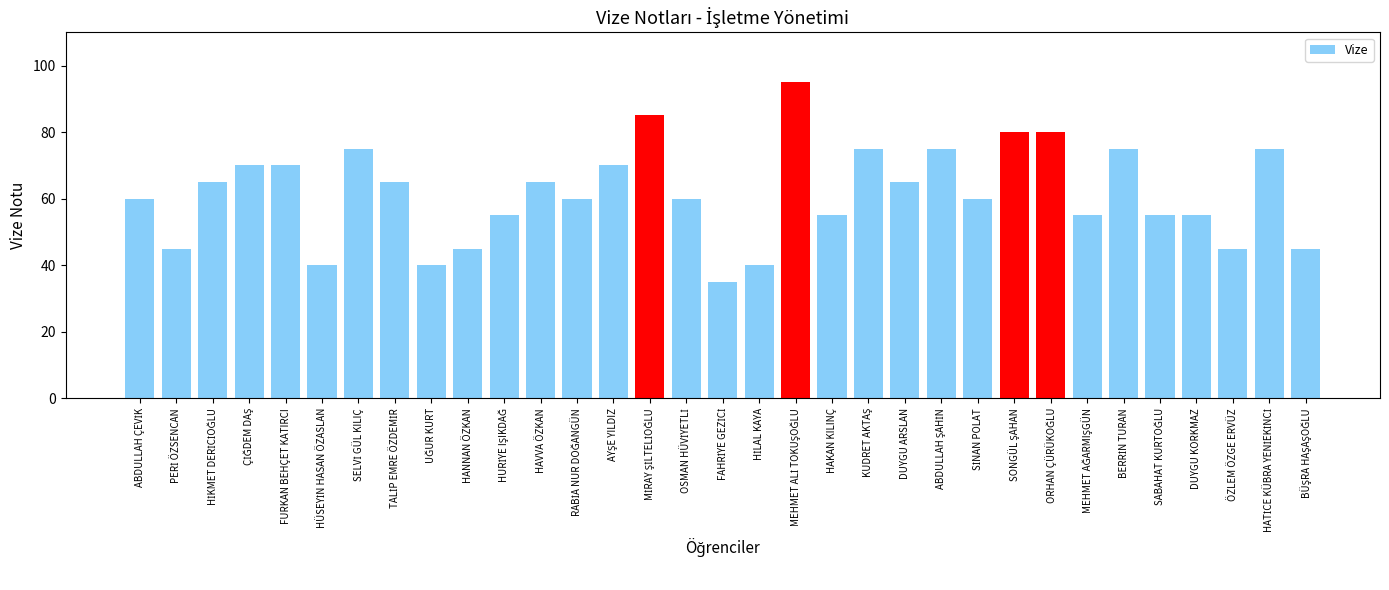

What is the sum of all values?

2035